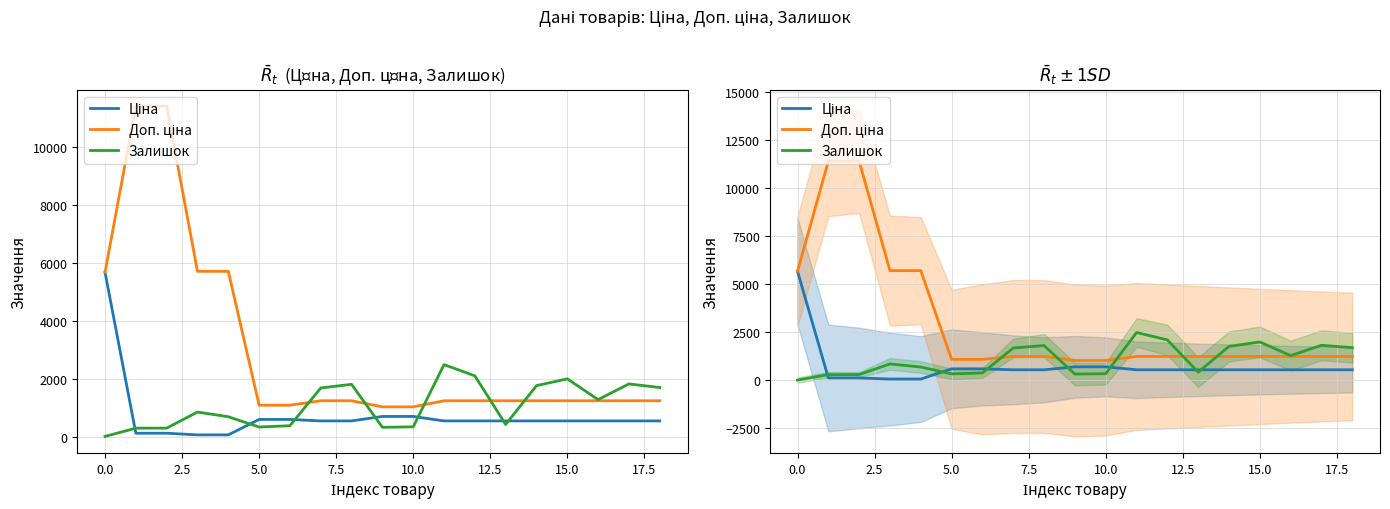

Where is Залишок nearest to the value 1243?

16